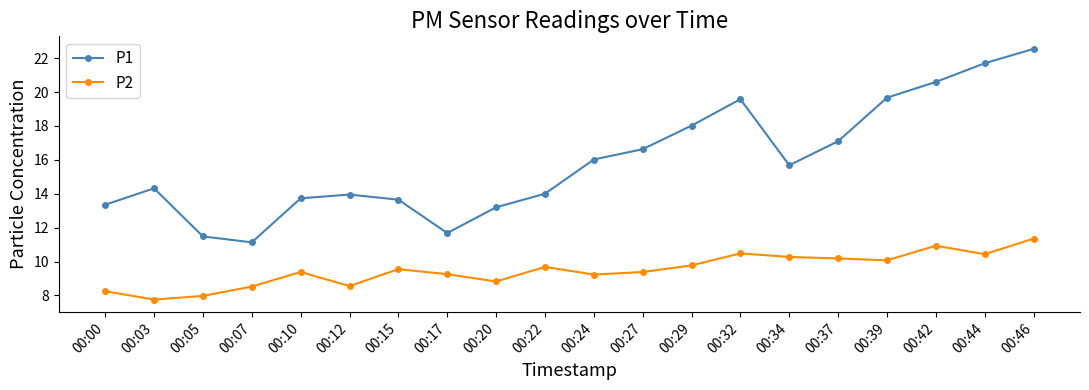

True or false: P1 has a value of 4.6 at 00:12.

False